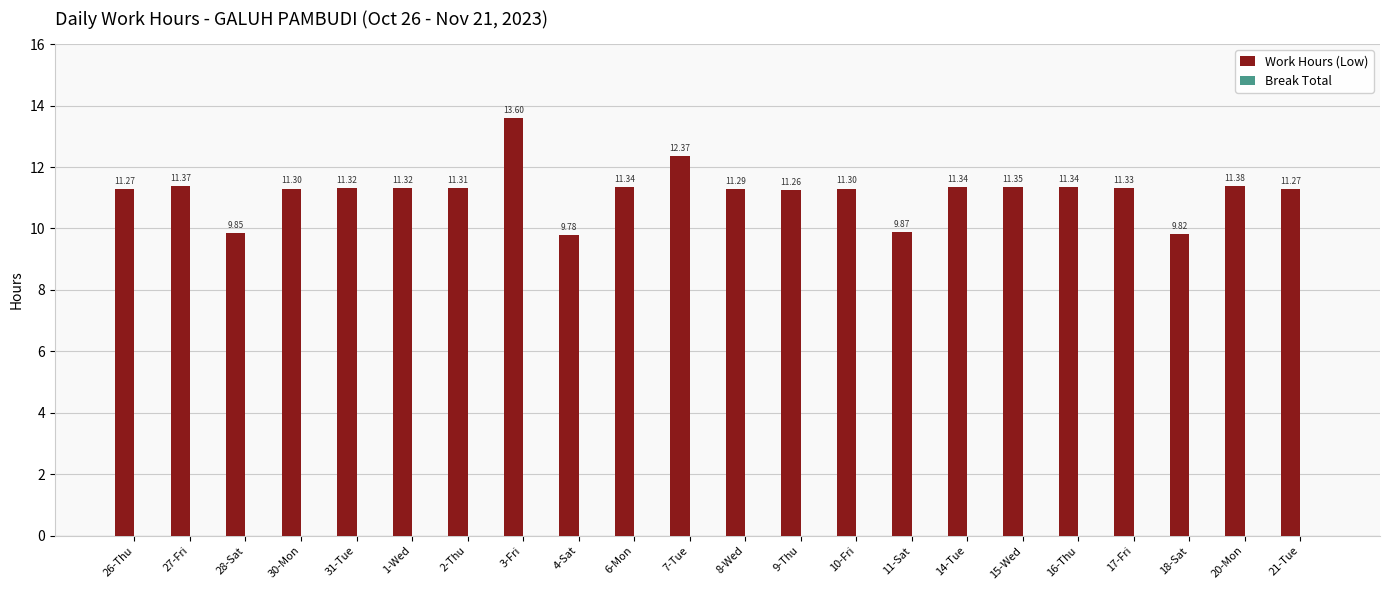

Approximately how many times larger is the value at 2-Thu compared to 26-Thu?

1.0